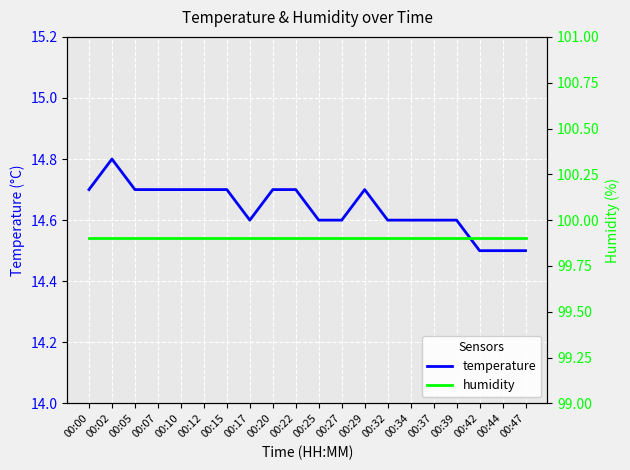

What are all the series names shown in the legend?

temperature, humidity